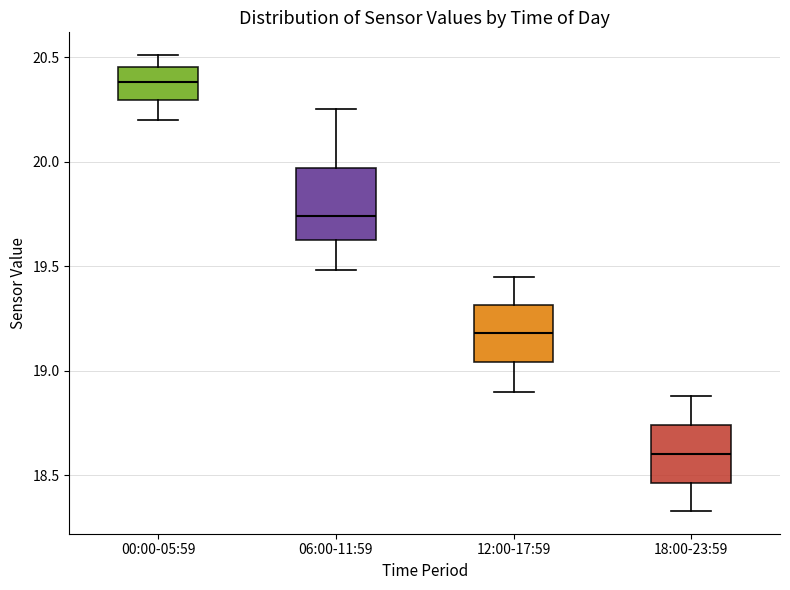

Where does the upper whisker of the box for 00:00-05:59 end on the y-axis? The values are not printed on the chart, so give them approximately, as read against the axis.

20.50